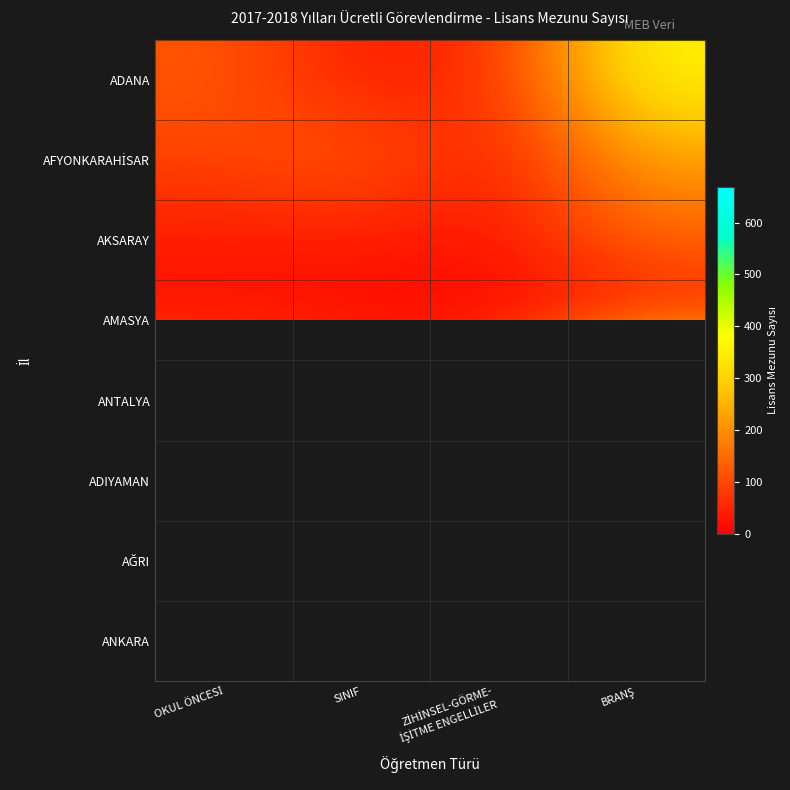

What is the smallest value displayed?

3.0